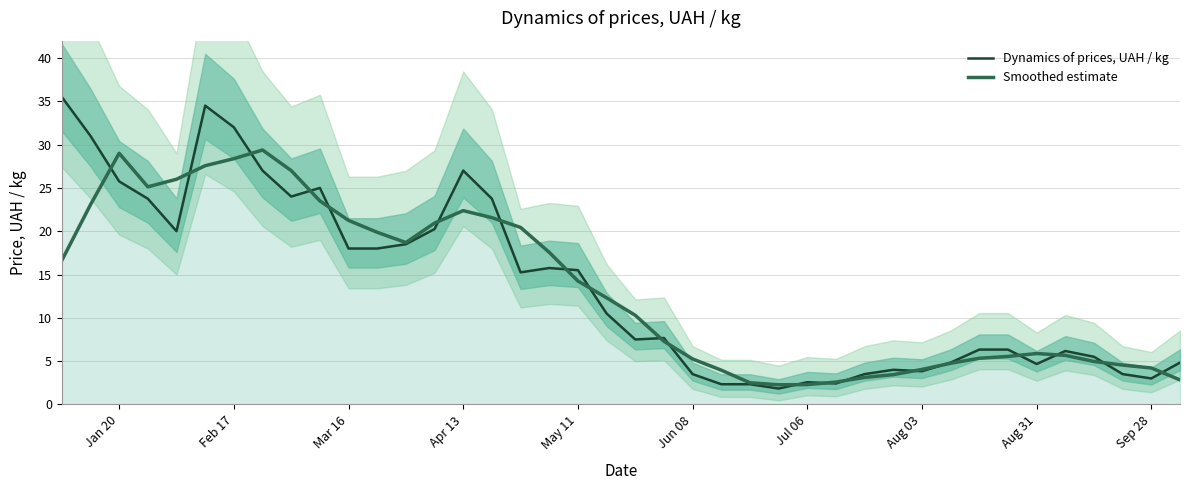

True or false: Dynamics of prices, UAH / kg has a value of 6.8 at Aug 31.

False